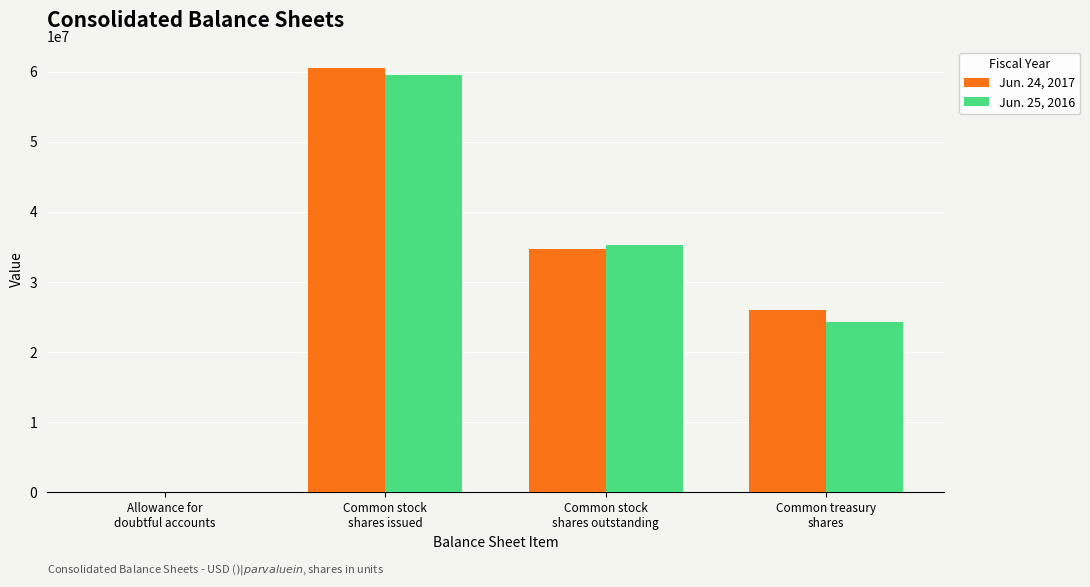

The Jun. 25, 2016 series shows 59532148.0 at Common stock
shares issued. True or false?

True